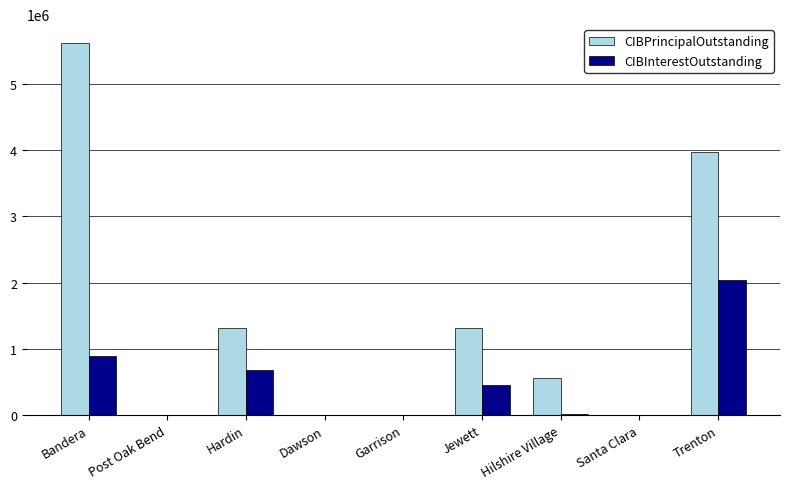

True or false: CIBInterestOutstanding has a value of 728380.6 at Dawson.

False